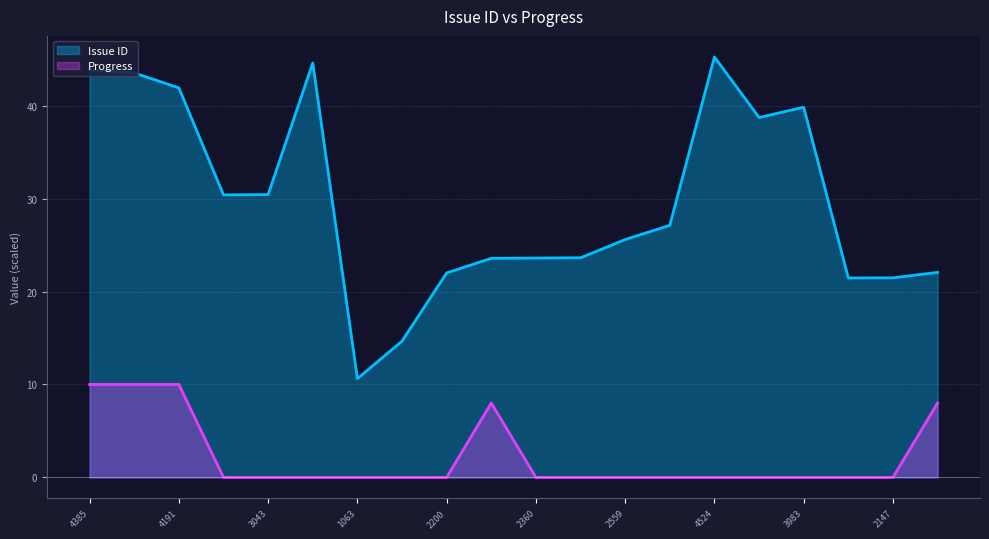

What is the average value of the Issue ID series?

29.7